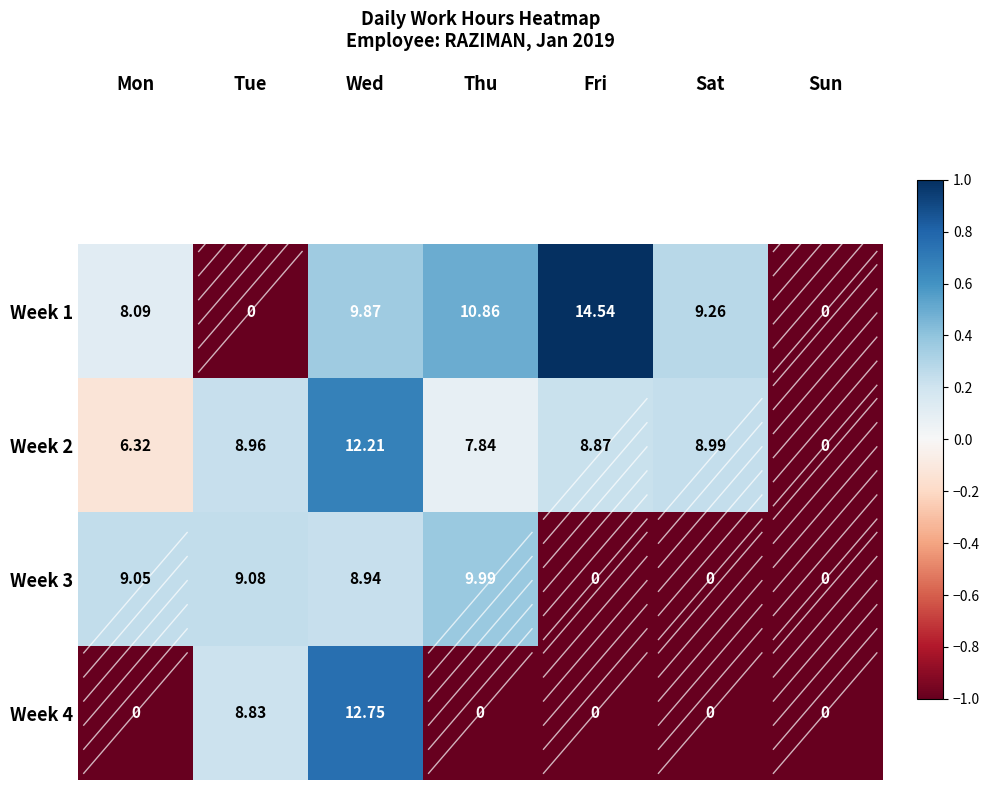

List the labels in order of Week 2 value, largest first.

Wed, Sat, Tue, Fri, Thu, Mon, Sun